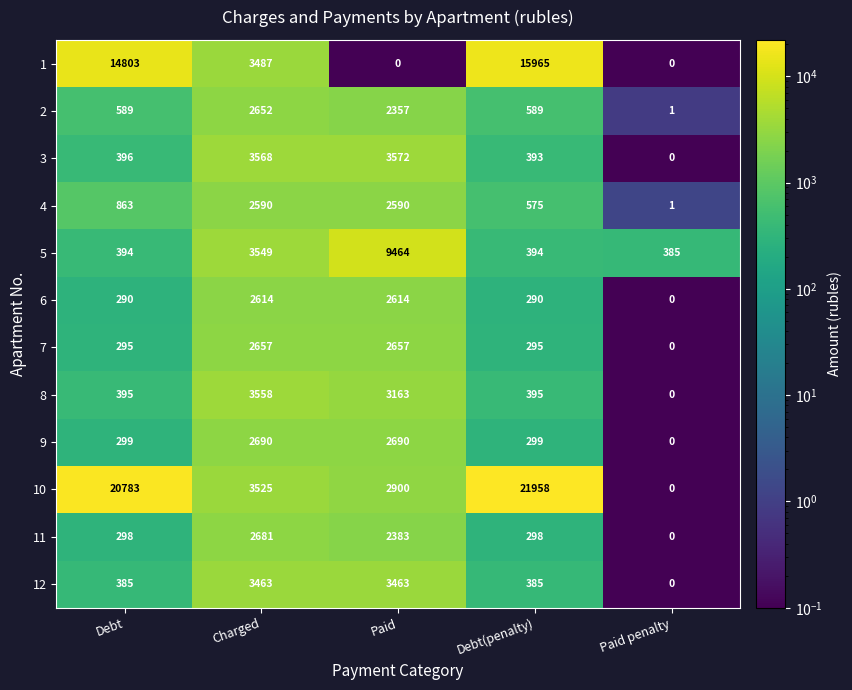

Which series has the widest spread of values?

10